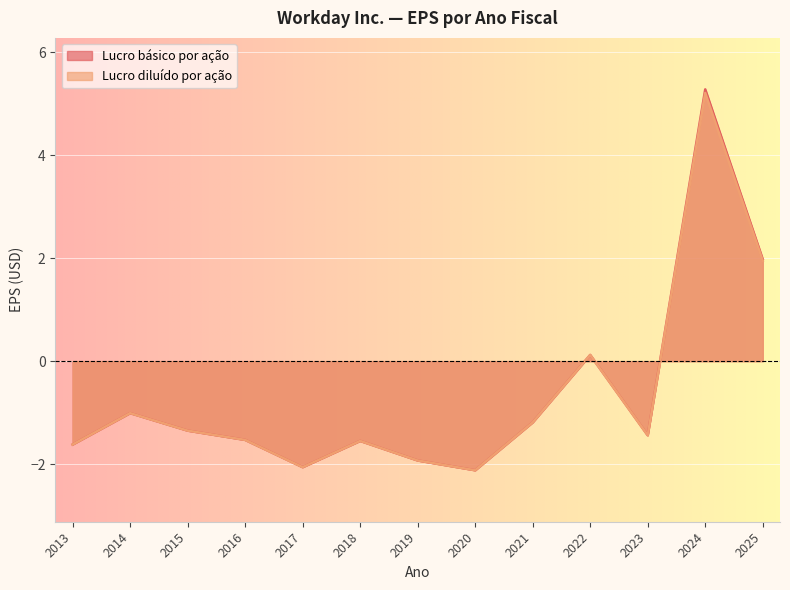

Which label corresponds to the largest value in the chart?

2024